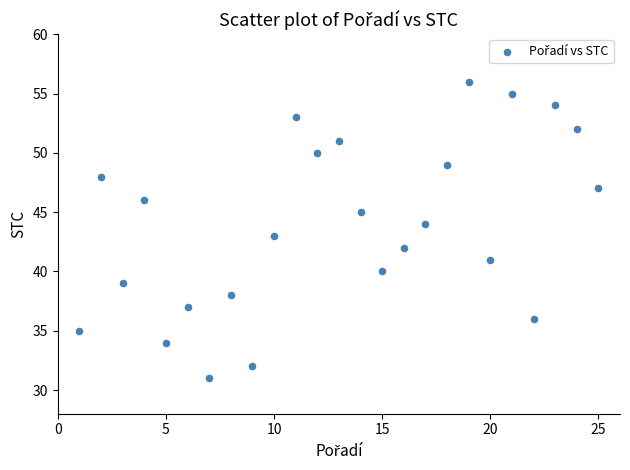

What is the range of Y values (max minus min)?

25